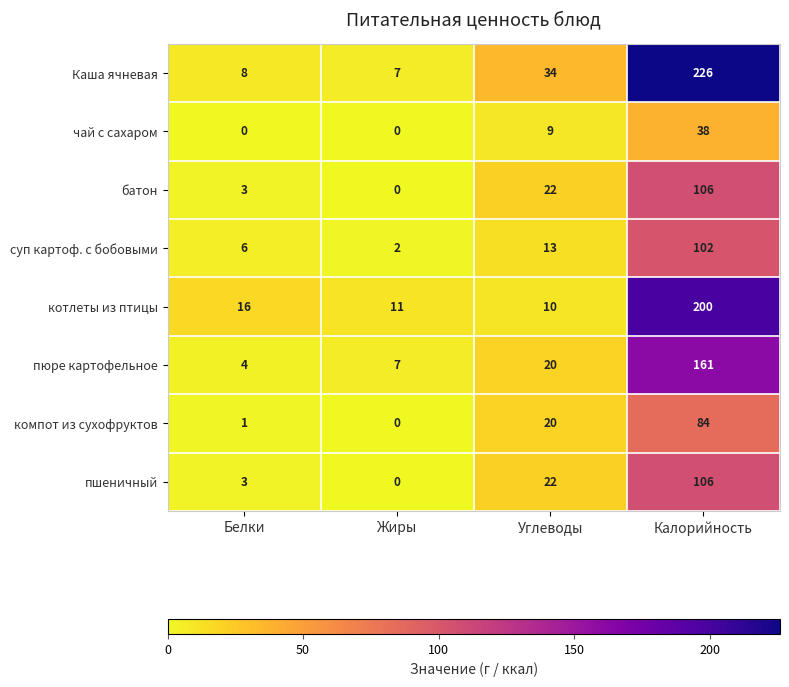

Rank the categories by батон value from highest to lowest.

Калорийность, Углеводы, Белки, Жиры